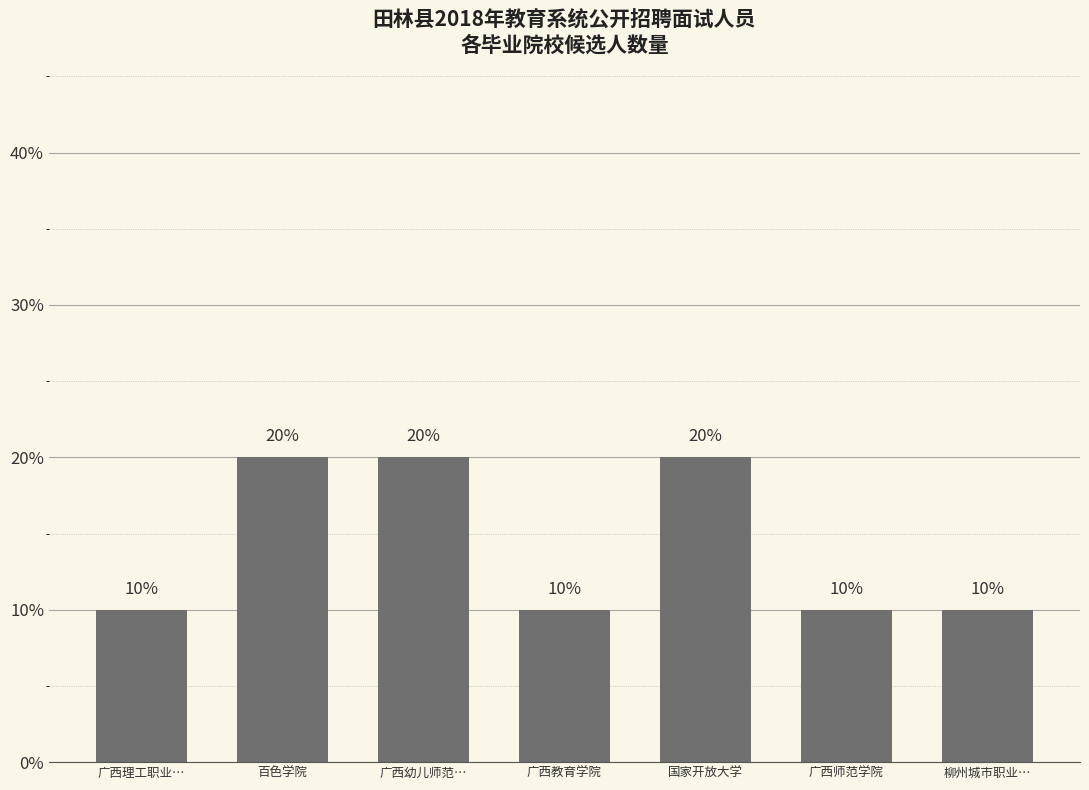

What value does the data have at 柳州城市职业…, to the nearest 5?

10